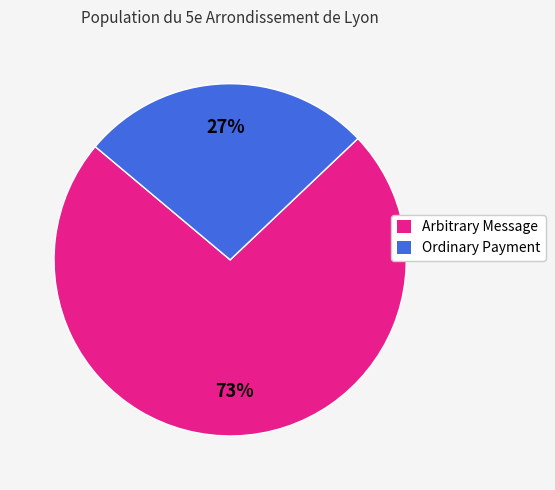

Is there a majority slice in this chart?

Yes